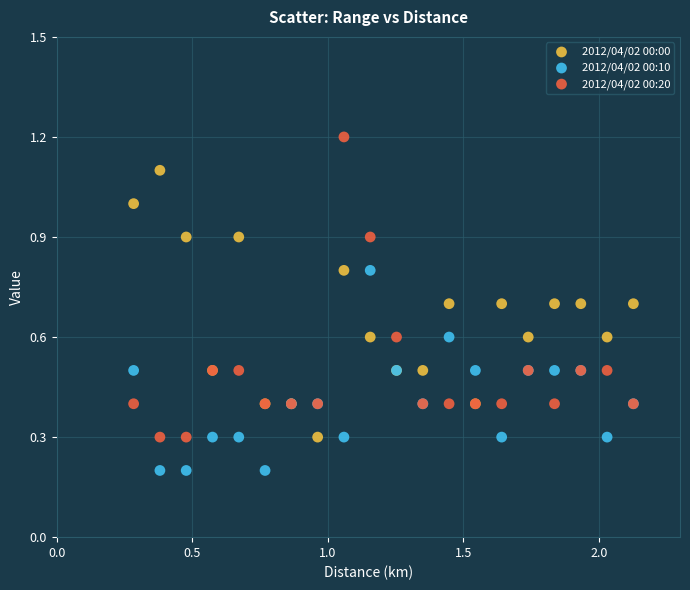

Which series reaches the minimum Y coordinate?

2012/04/02 00:10